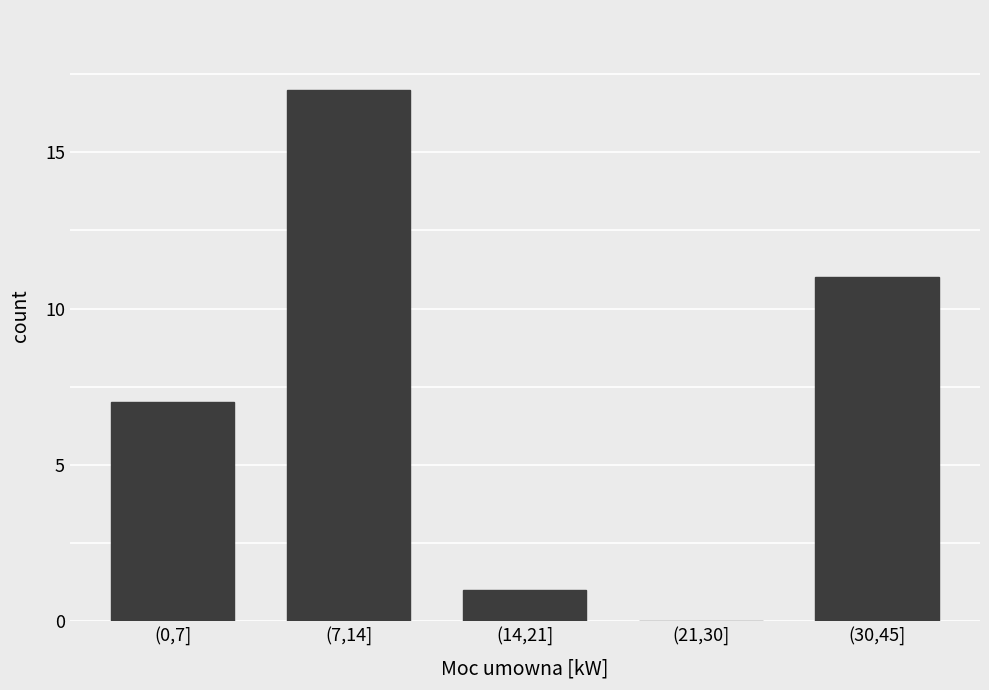

Reading left to right, extract all data points from this chart.

(0,7]=7	(7,14]=17	(14,21]=1	(21,30]=0	(30,45]=11